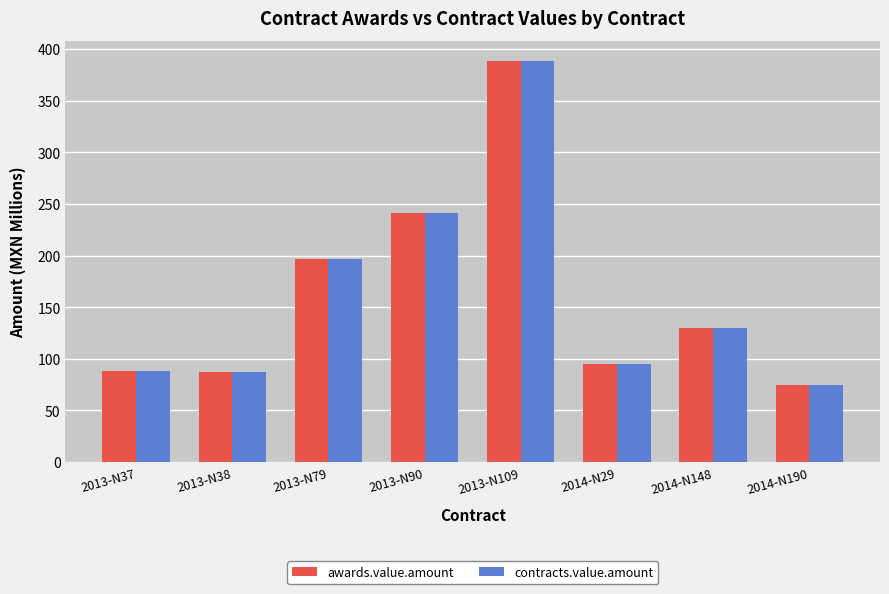

At which category is the sum across all series the highest?

2013-N109